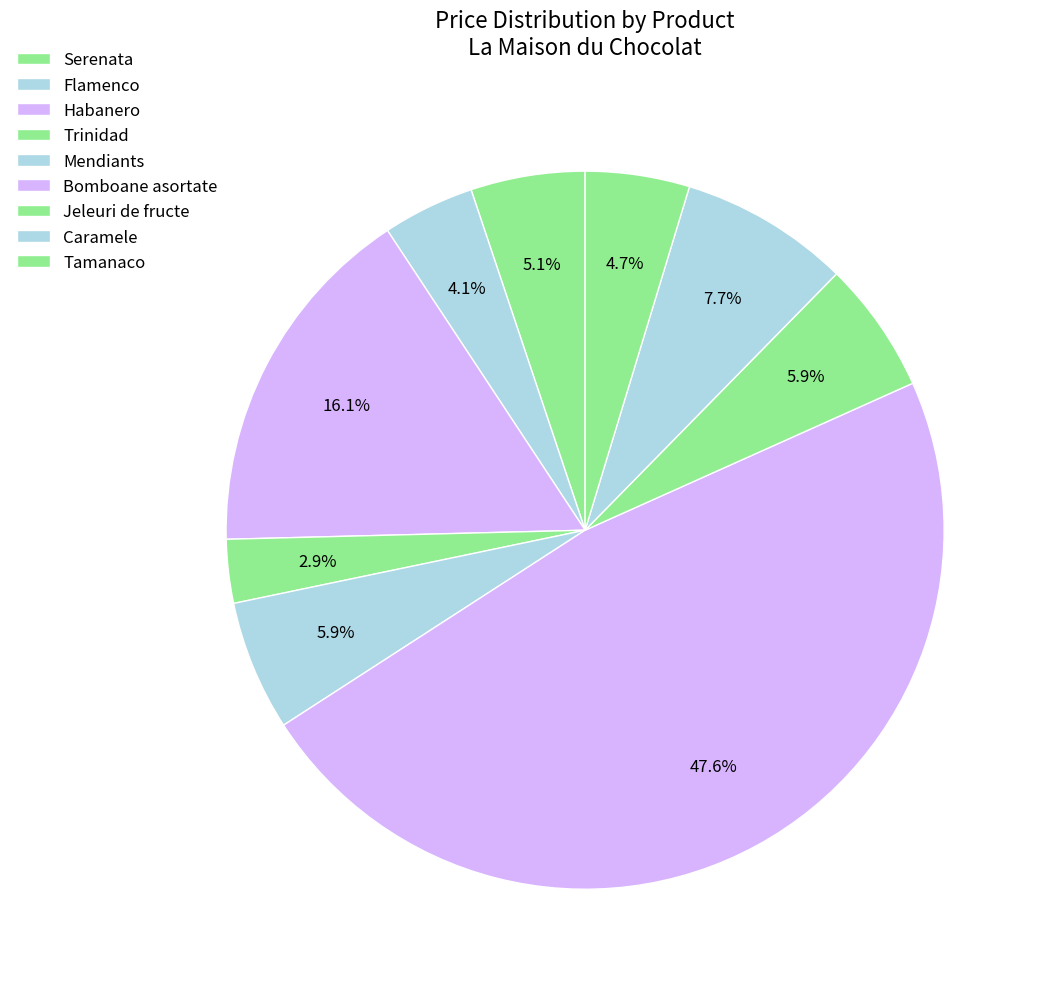

How many slices are in this pie chart?

9